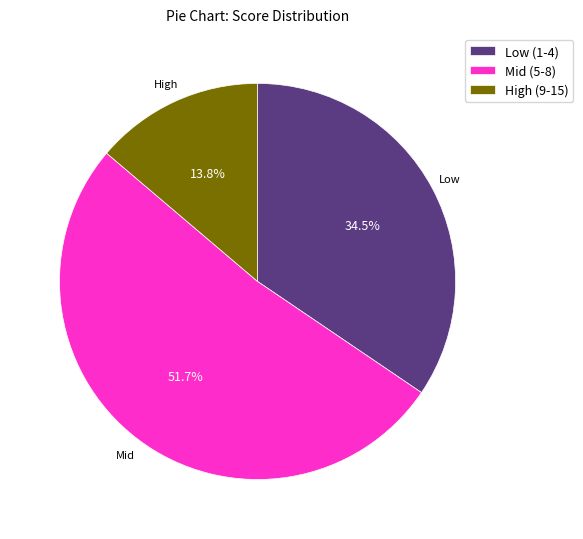

What is the total percentage of High (9-15) and Low (1-4)?

48.3%